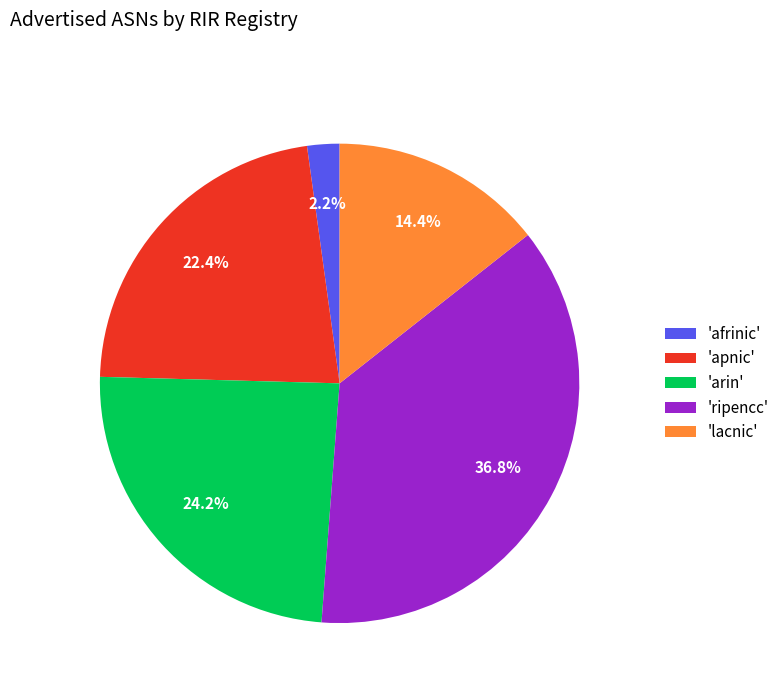

To the nearest percent, what is the difference between the largest and smallest slice percentages?

35%